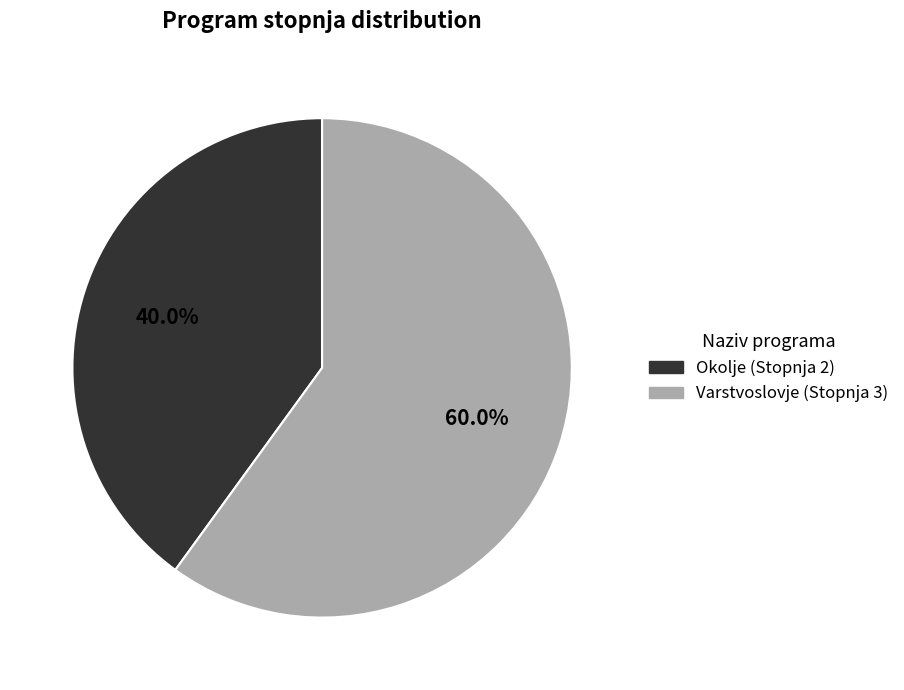

To the nearest percent, what portion does Varstvoslovje represent?

60%